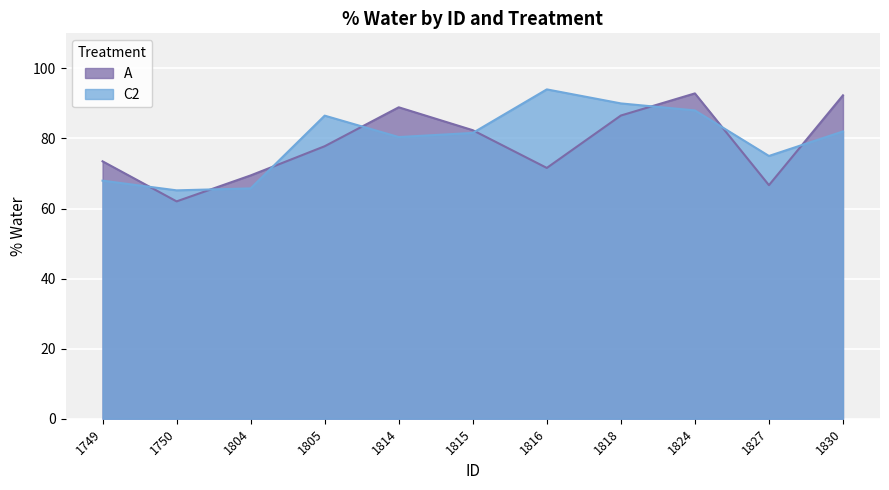

List the series in order of their peak value, highest first.

C2, A